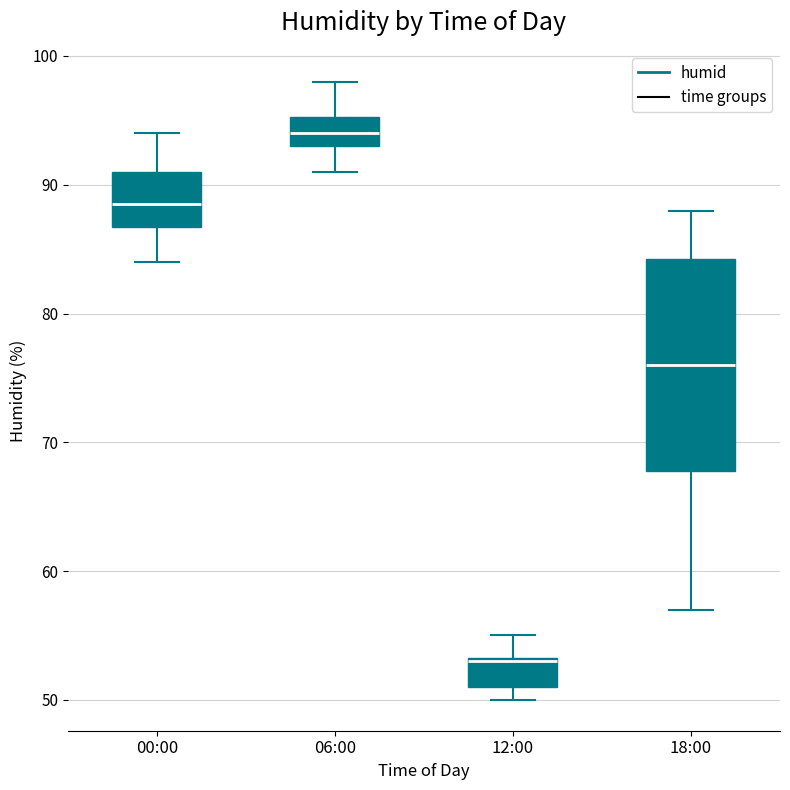

Where is the lower edge of the box for 12:00 on the y-axis? The values are not printed on the chart, so give them approximately, as read against the axis.

51